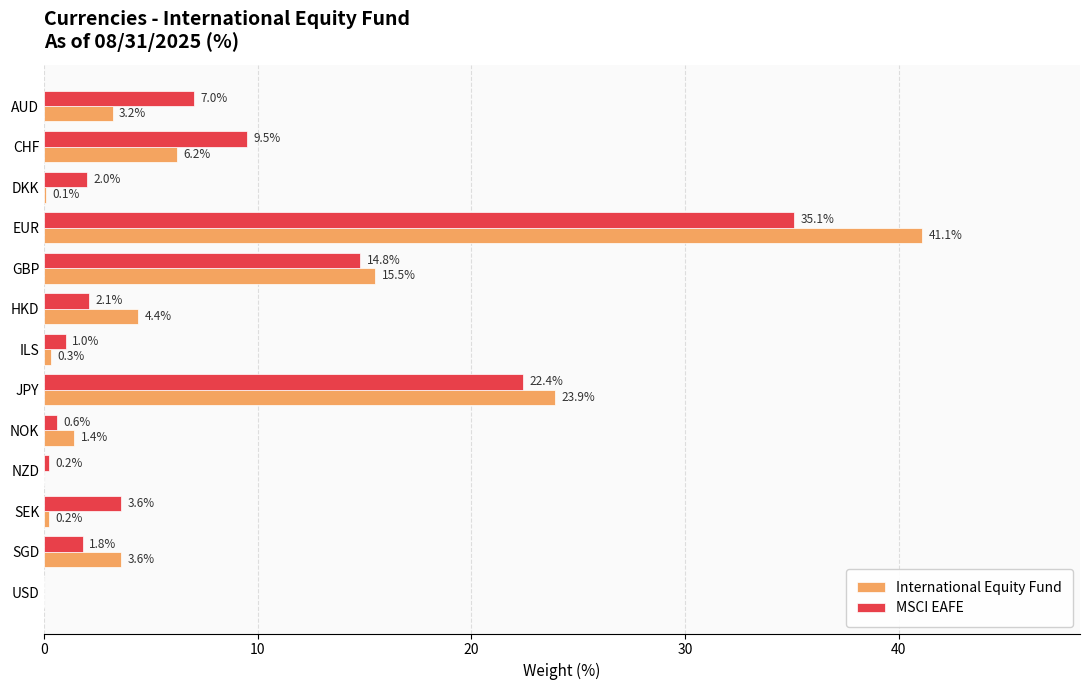

How many positive values does the International Equity Fund series have?

11